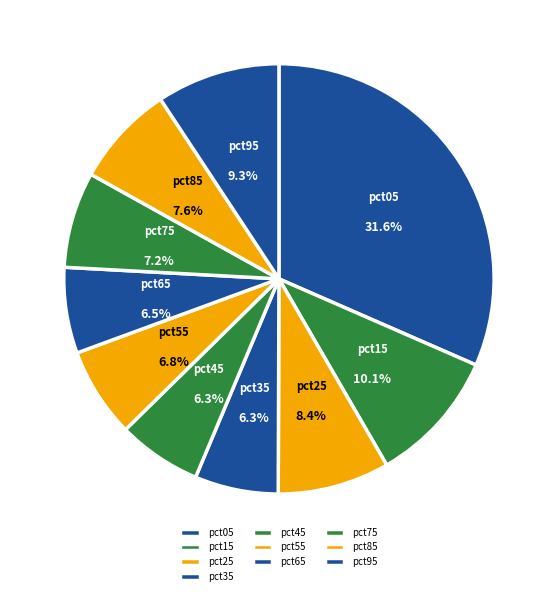

Is there any slice that represents more than half of the pie?

No